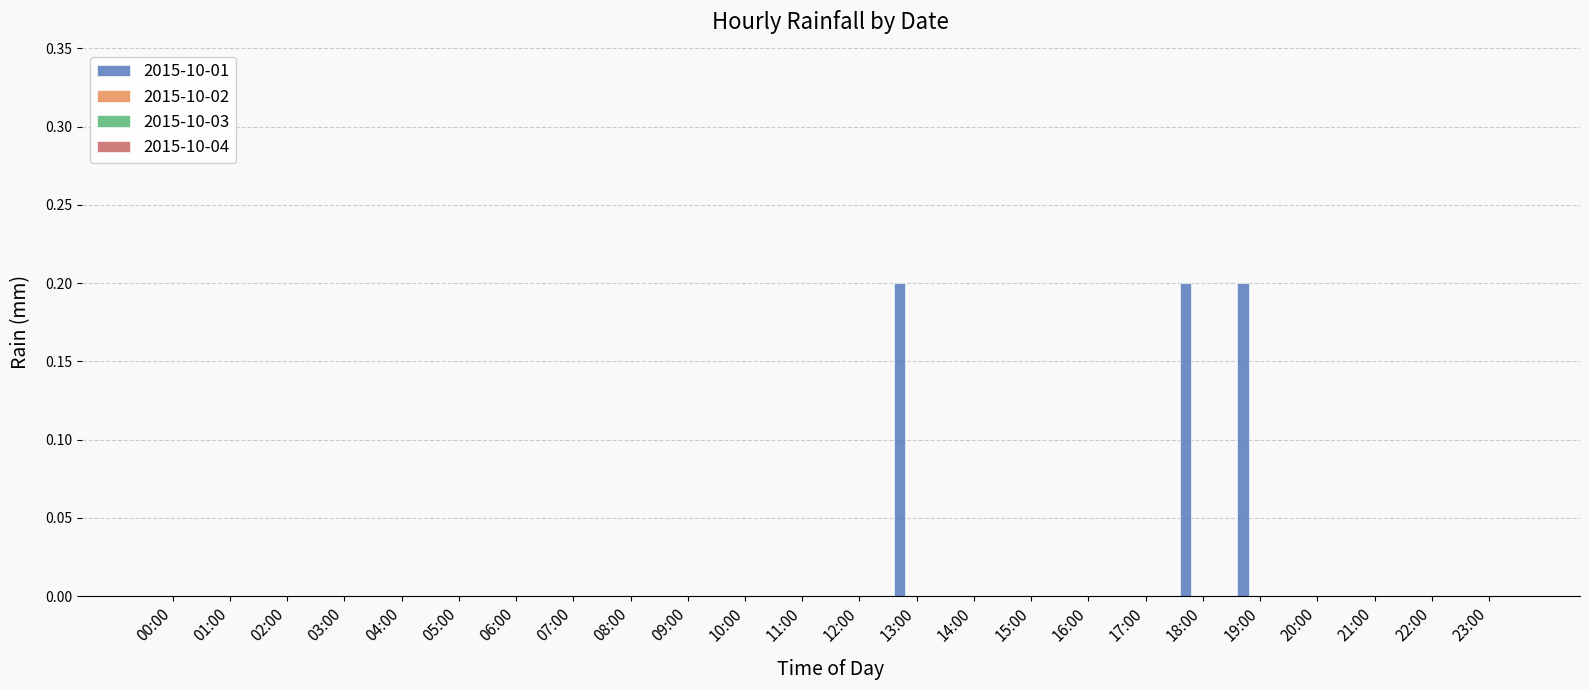

What is the sum of all values?

0.6